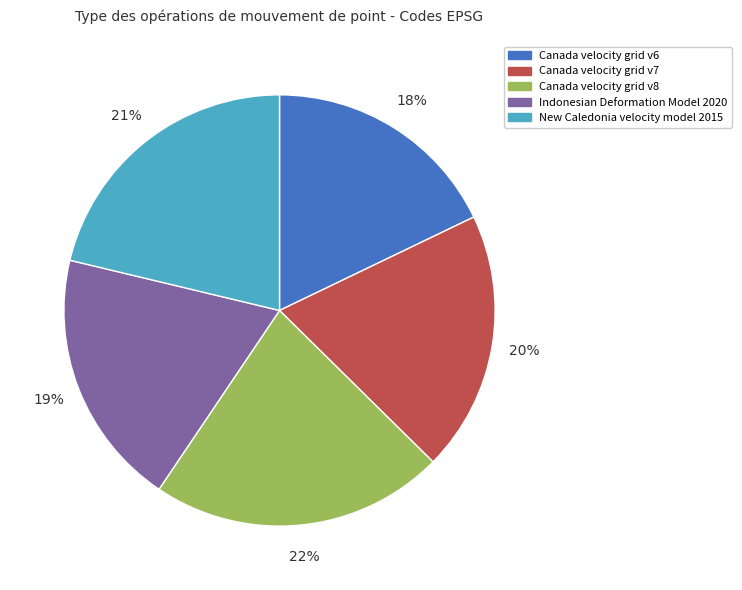

Which category has the smallest portion of the pie?

Canada velocity grid v6